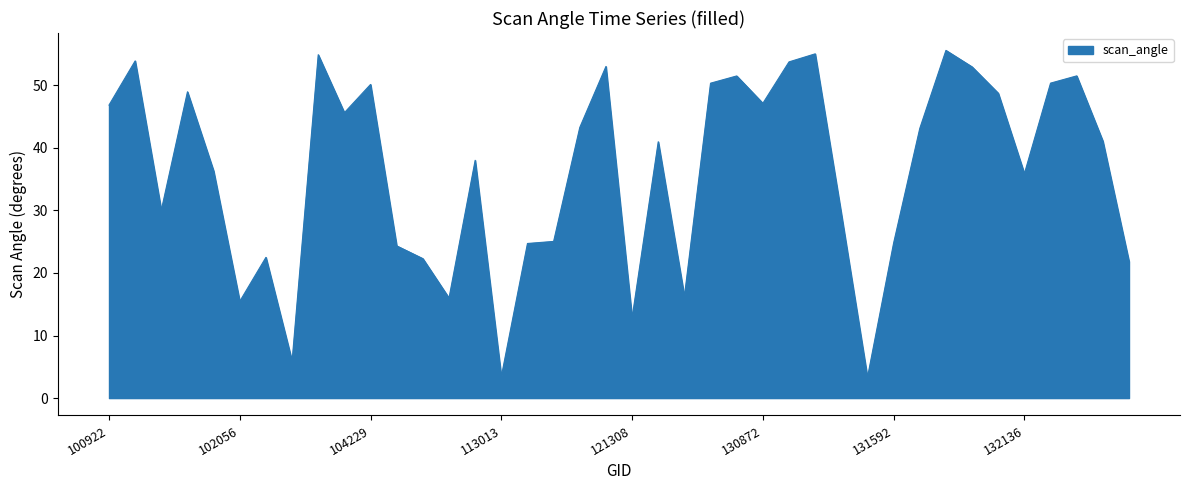

What is the minimum value shown in the chart?

3.3